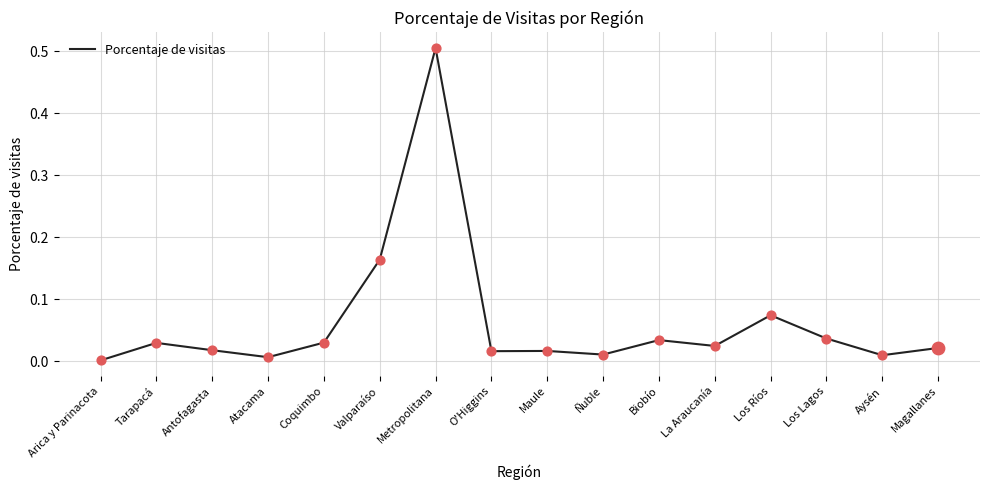

Between Ñuble and Metropolitana, which is larger?

Metropolitana